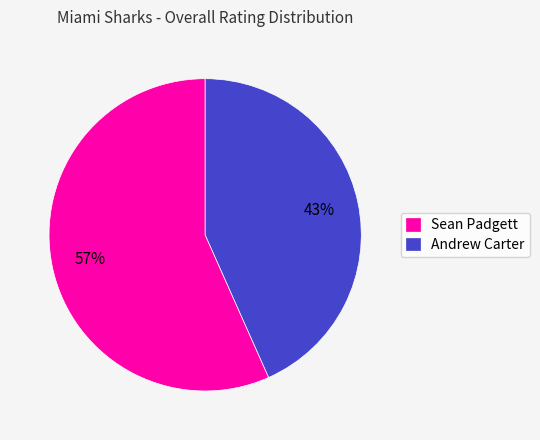

What is the majority slice?

Sean Padgett